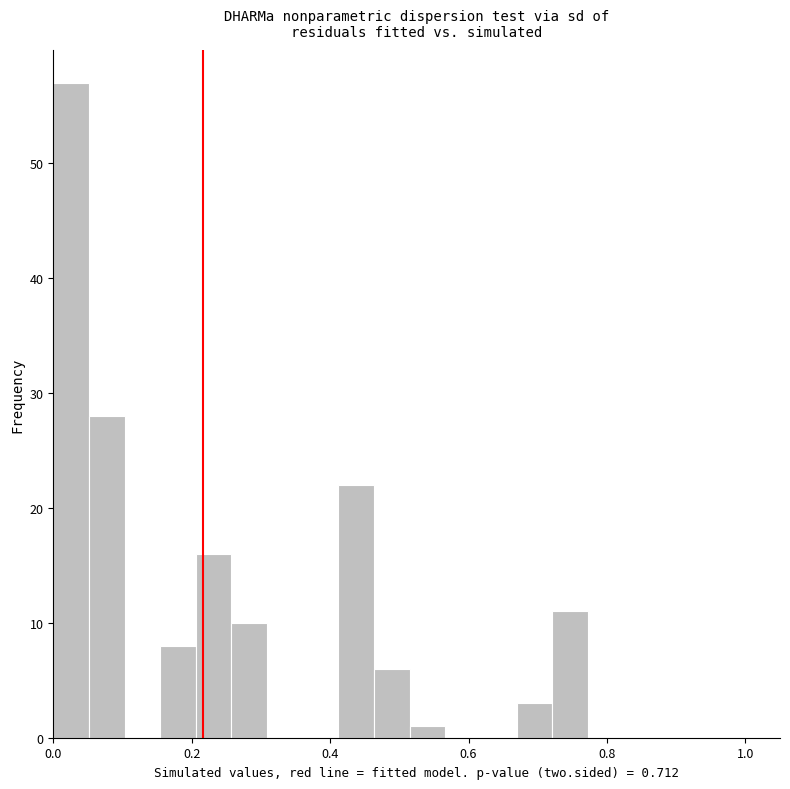

Read against the x-axis, roughly where is the centre of the tallest bar?

0.02